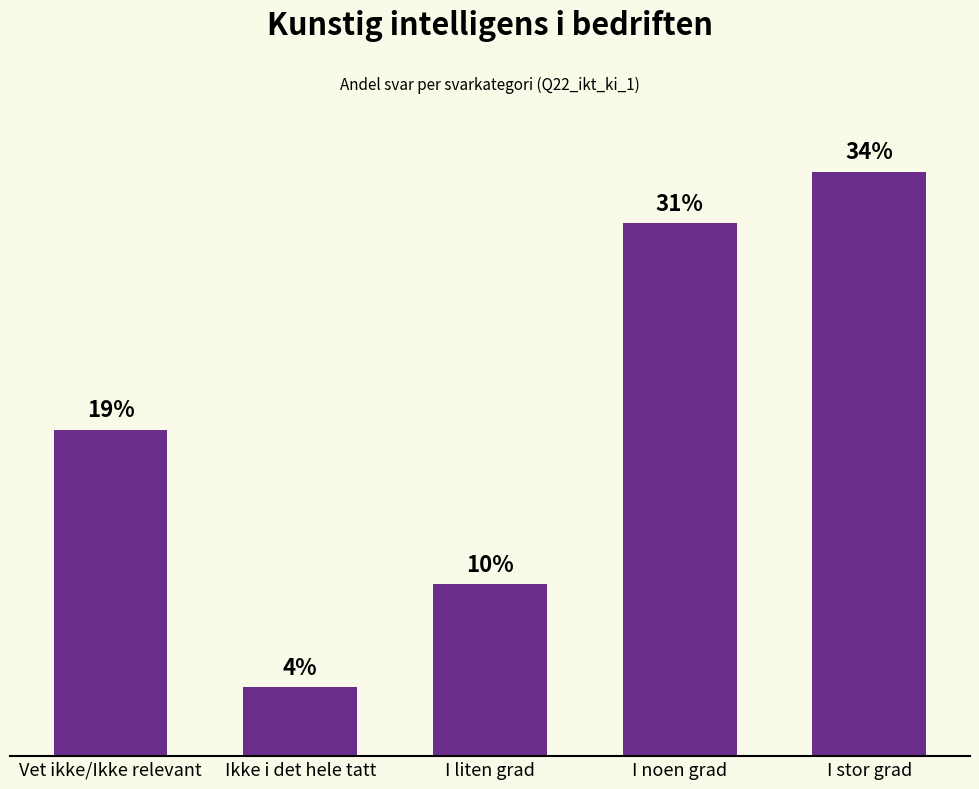

Which has a higher value, I stor grad or Ikke i det hele tatt?

I stor grad